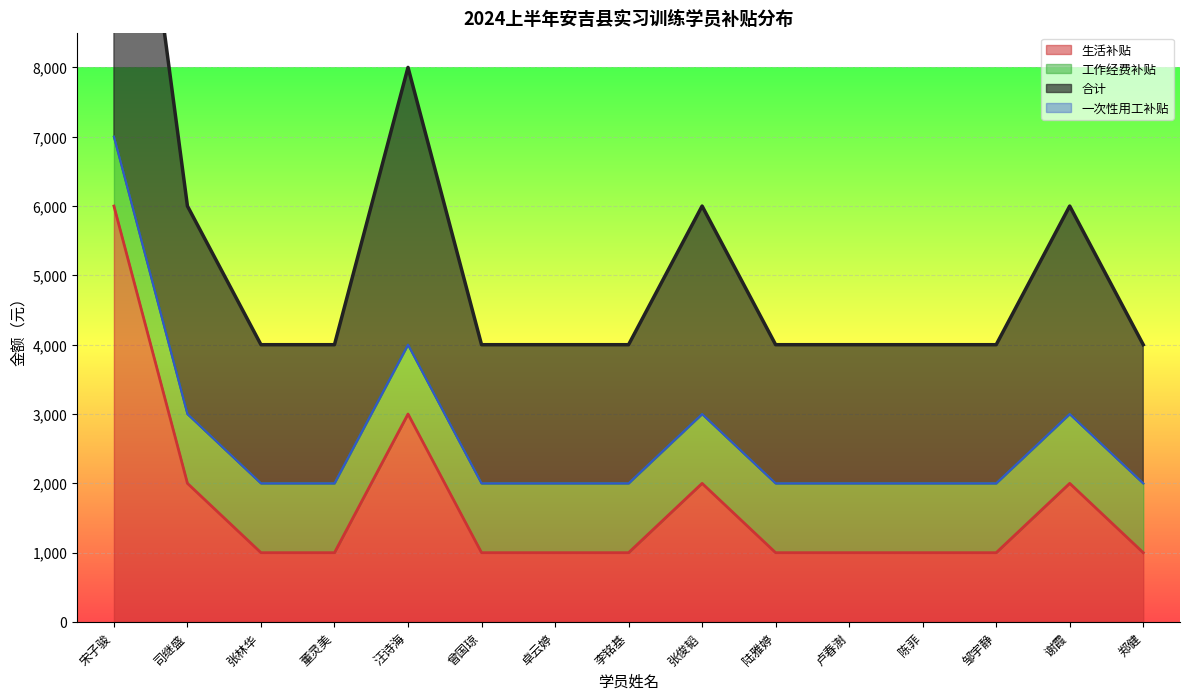

The value of 生活补贴 at 曾国琼 is 631. True or false?

False